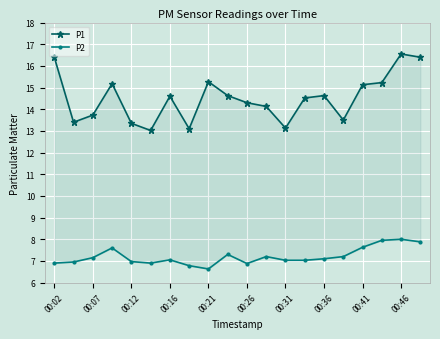

In P2, how many points are higher than both neighbors (excluding endpoints)?

5